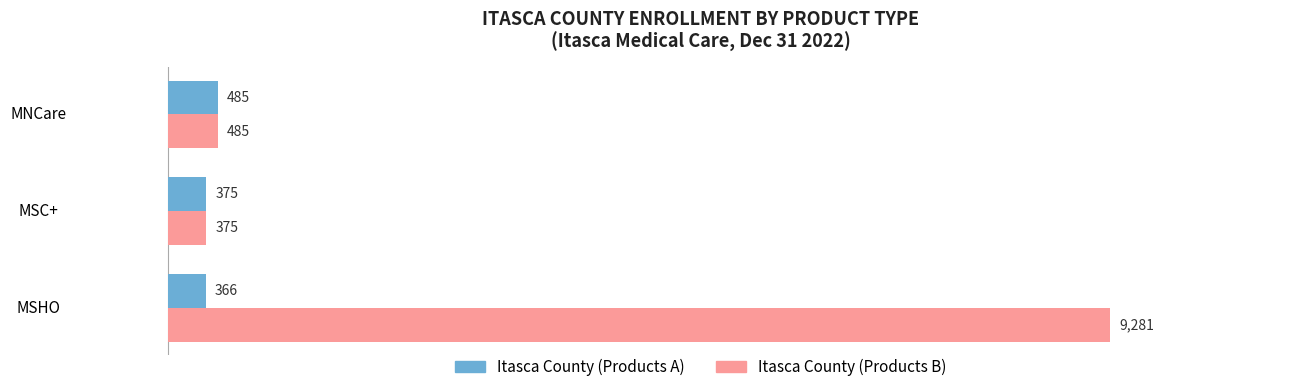

What is the approximate value of Itasca County (Products A) at MSHO?

366